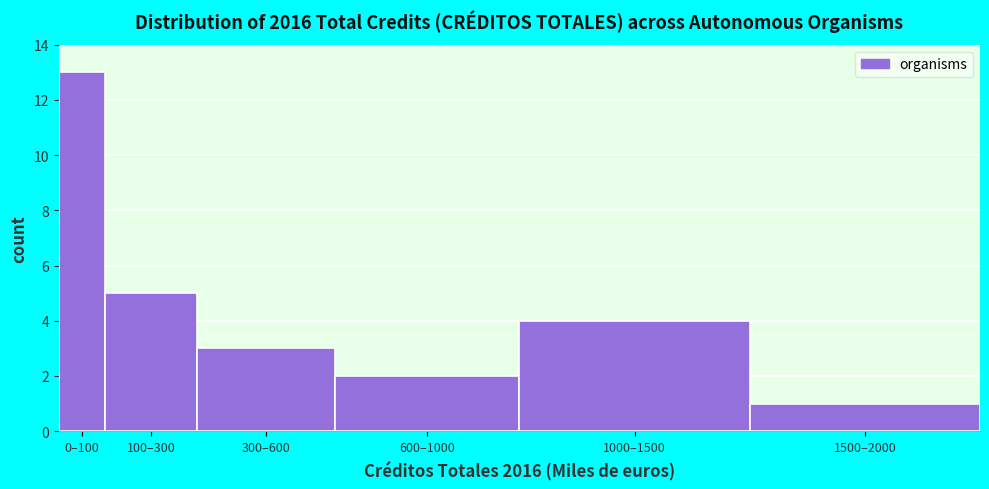

Reading left to right, what are all the values shown in this chart?

0–100=13	100–300=5	300–600=3	600–1000=2	1000–1500=4	1500–2000=1